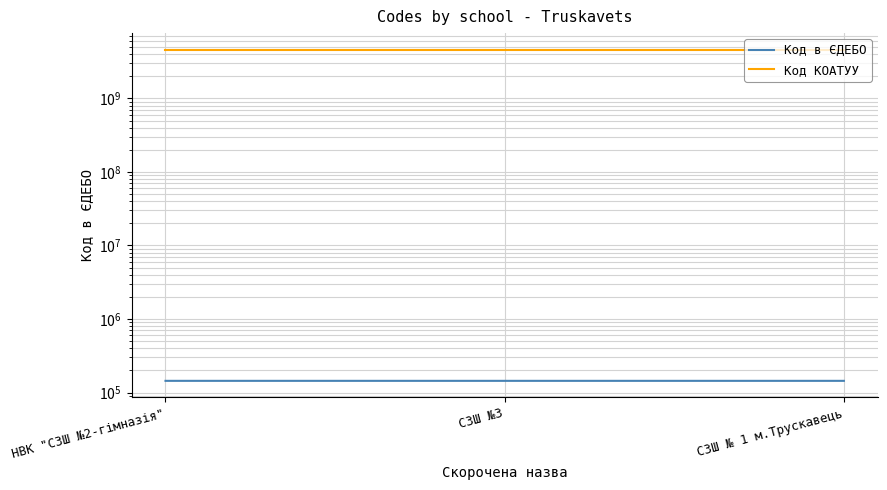

At which label is Код КОАТУУ closest to 4611500000?

НВК "СЗШ №2-гімназія"